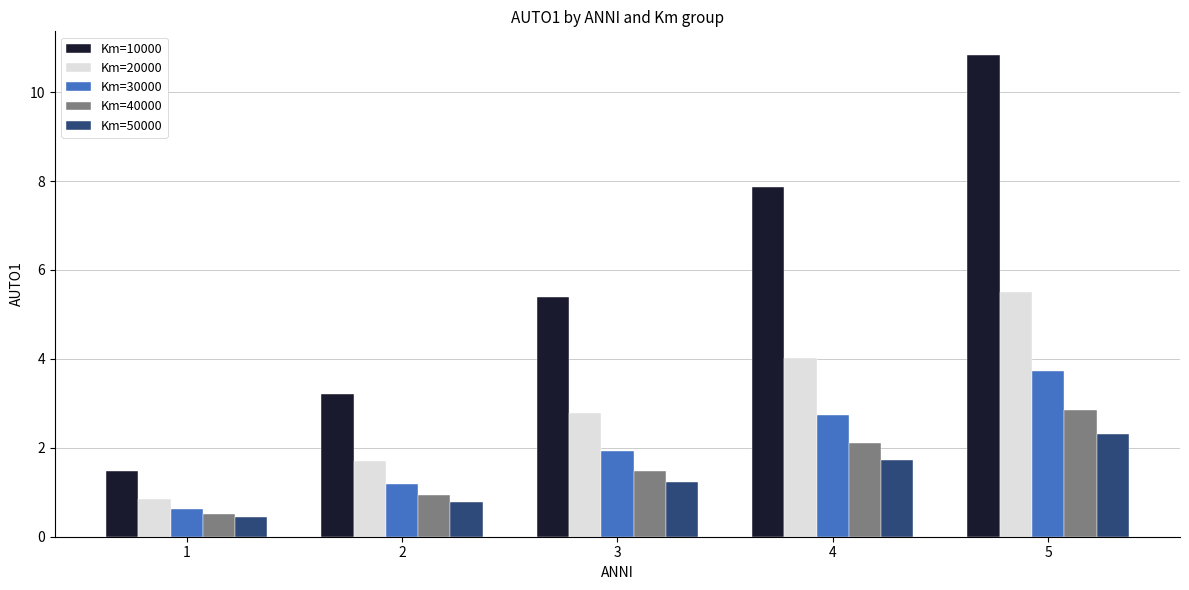

What is the maximum value for Km=20000?

5.5